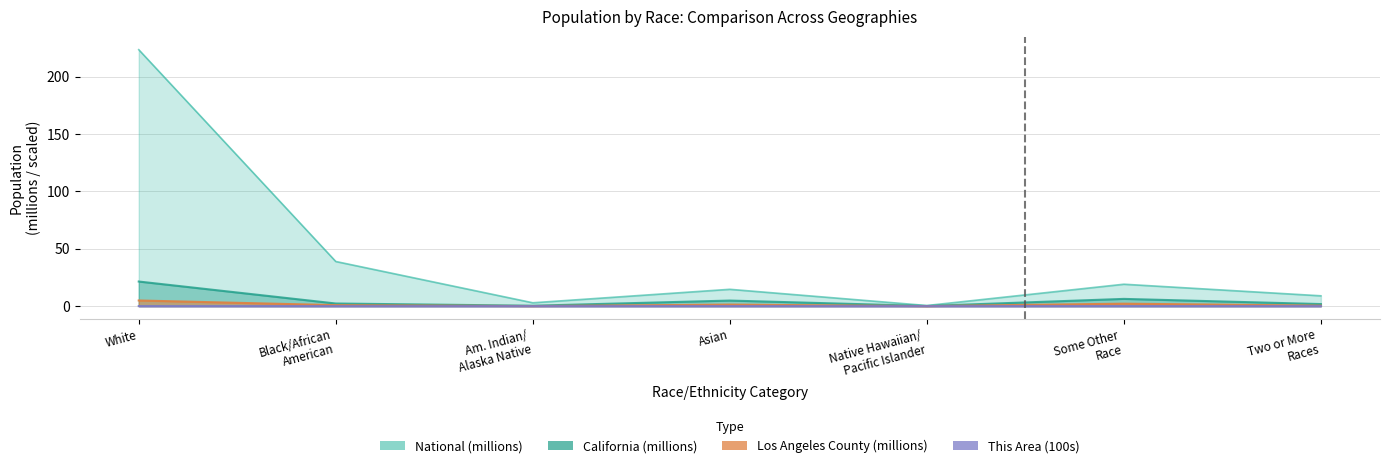

At which label does This Area reach its peak?

White